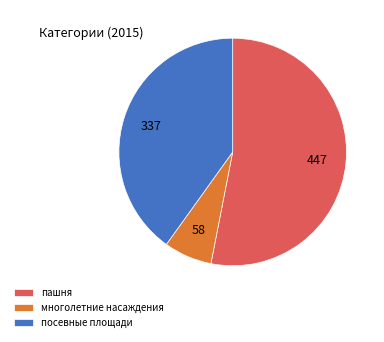

Between многолетние насаждения and посевные площади, which is larger?

посевные площади